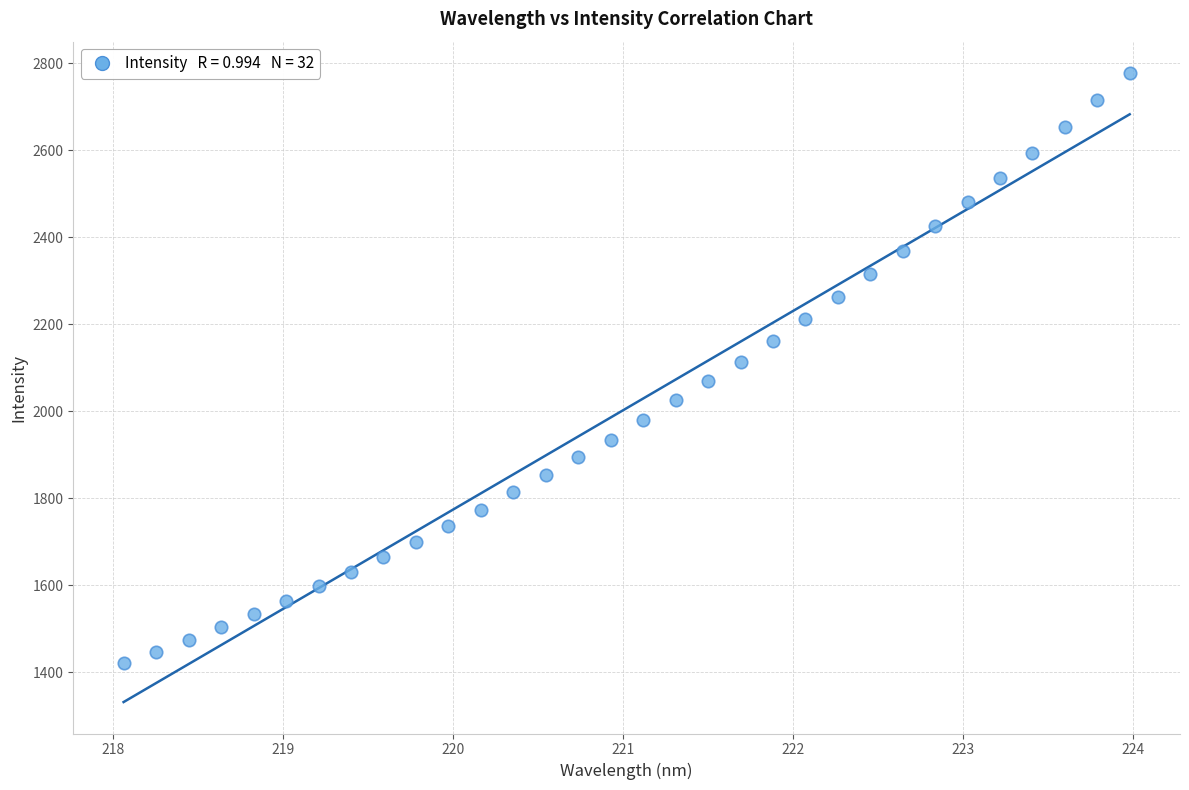

What is the range of Y values (max minus min)?

1356.5